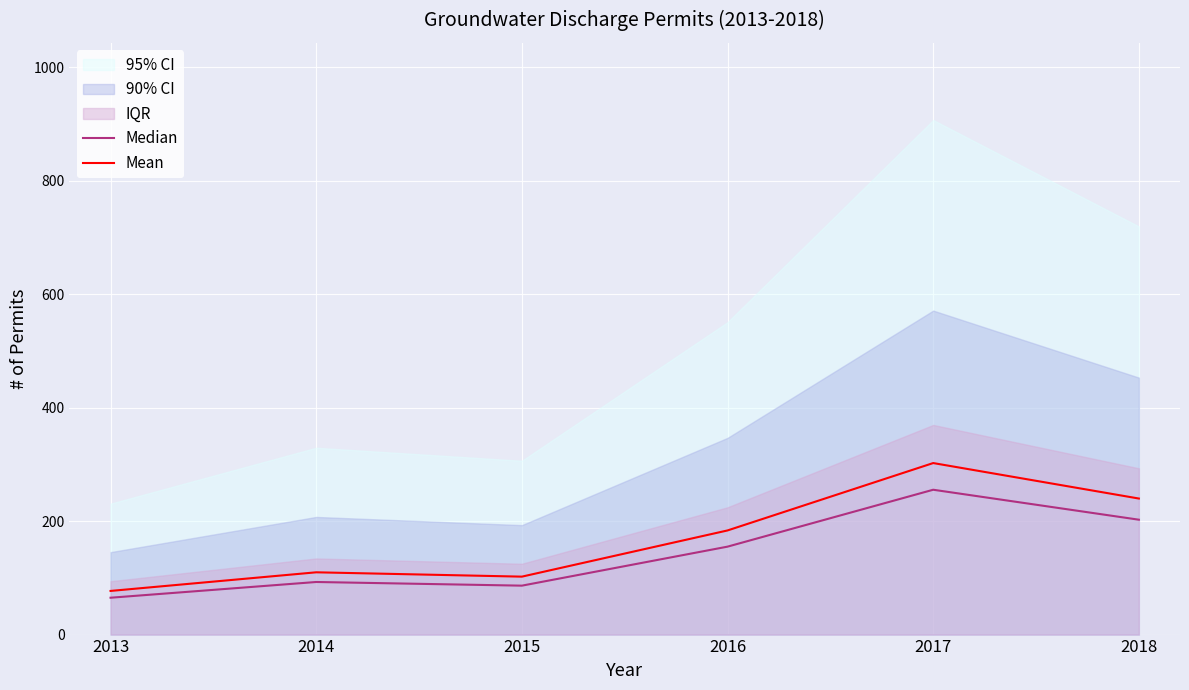

At which category does Median reach its first local peak?

2014